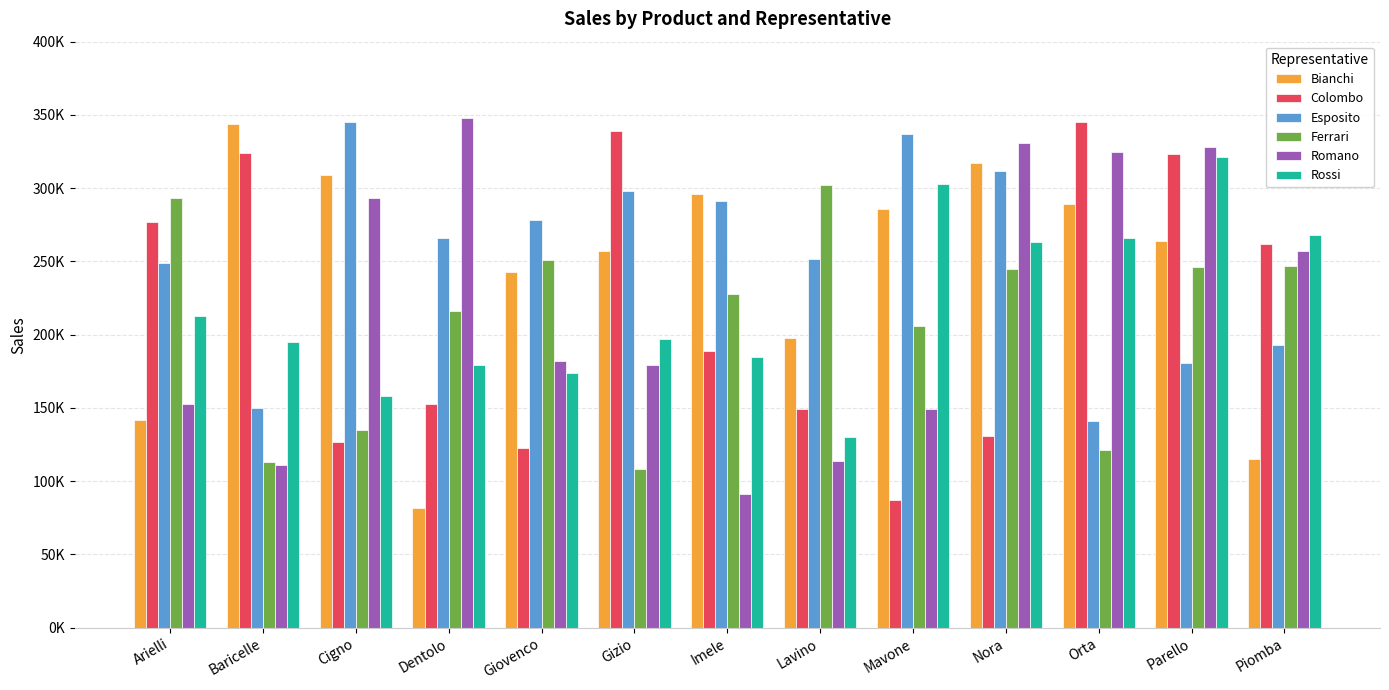

What are all the series names shown in the legend?

Bianchi, Colombo, Esposito, Ferrari, Romano, Rossi